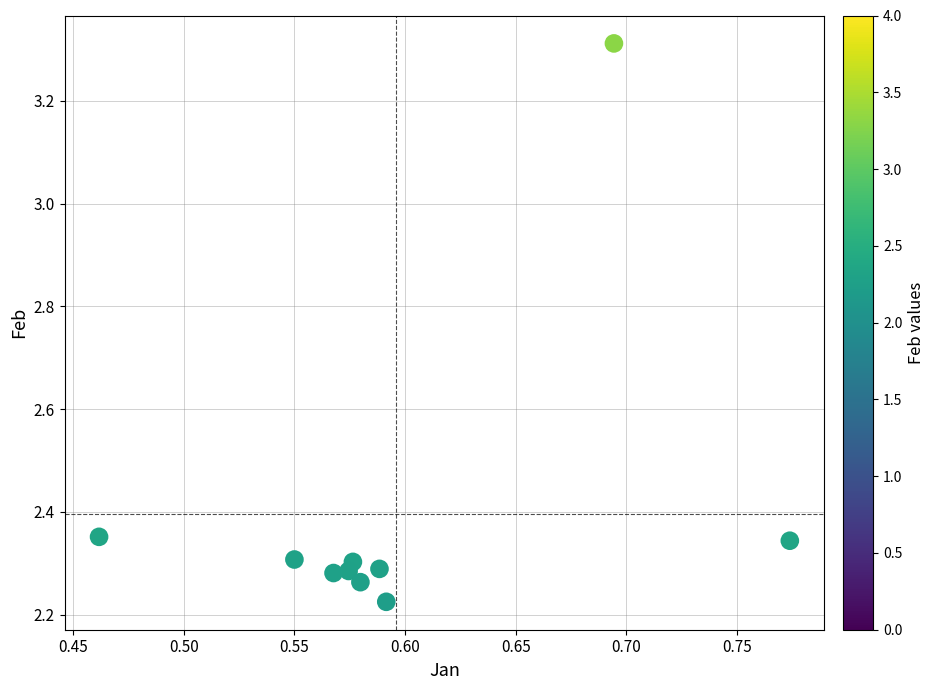

What is the range of X values (max minus min)?

0.3